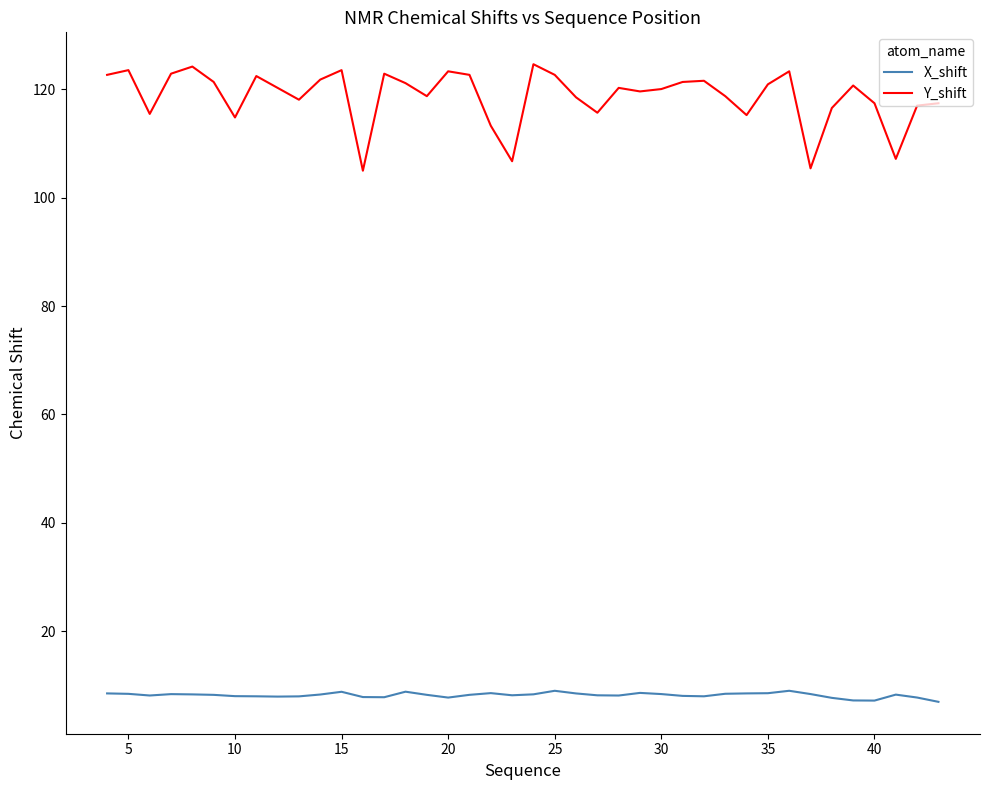

Rank the series by their average value, from lowest to highest.

X_shift, Y_shift